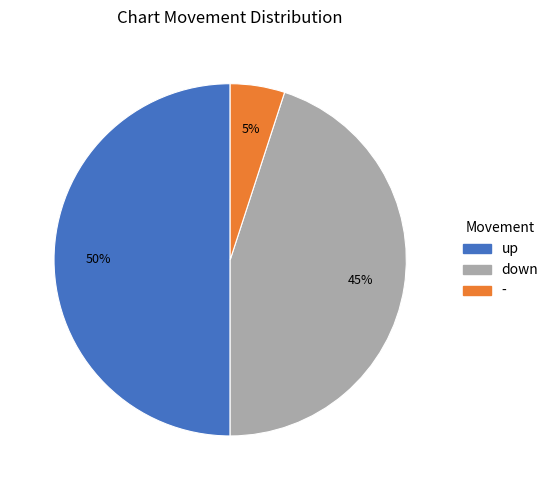

Which has a higher value, - or down?

down